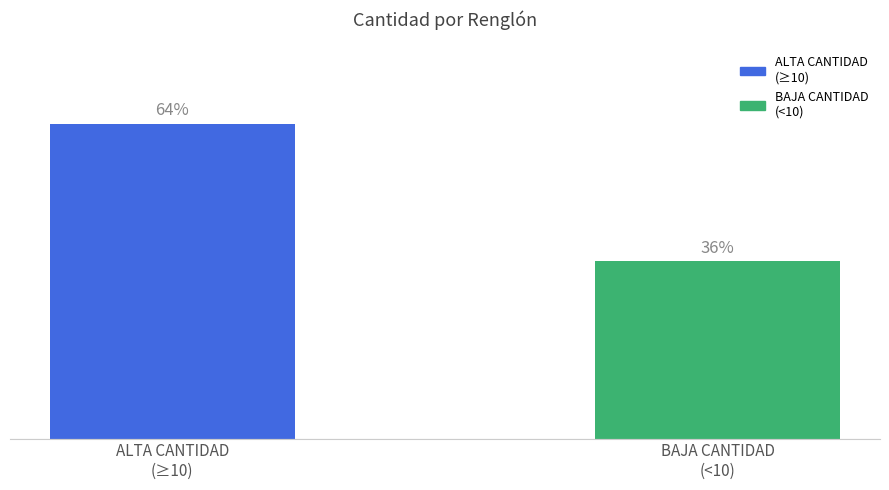

Rank the categories by value from lowest to highest.

BAJA CANTIDAD
(<10), ALTA CANTIDAD
(≥10)